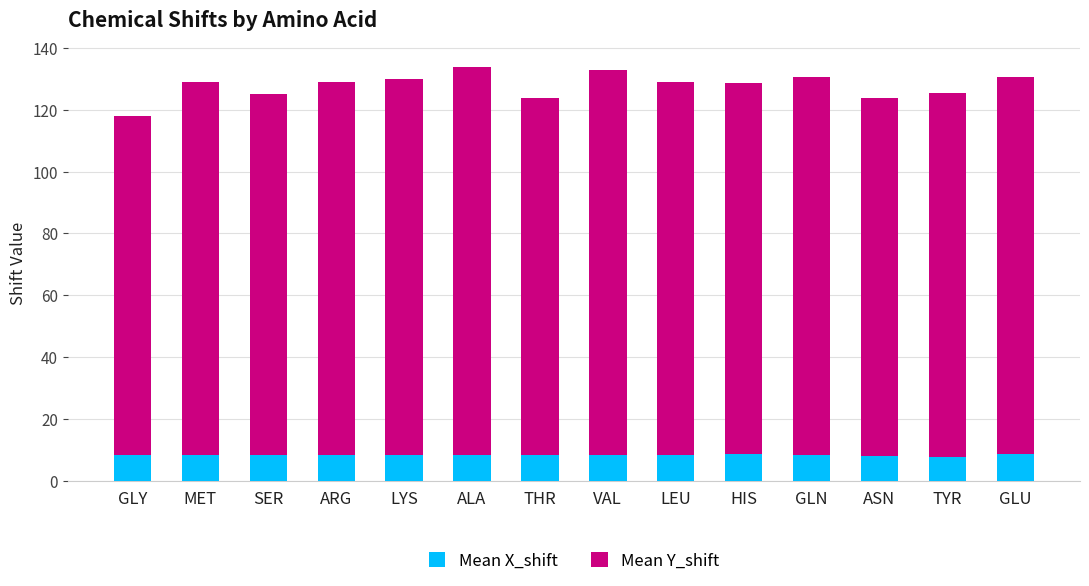

What value does the Mean X_shift series have at ARG?

8.2